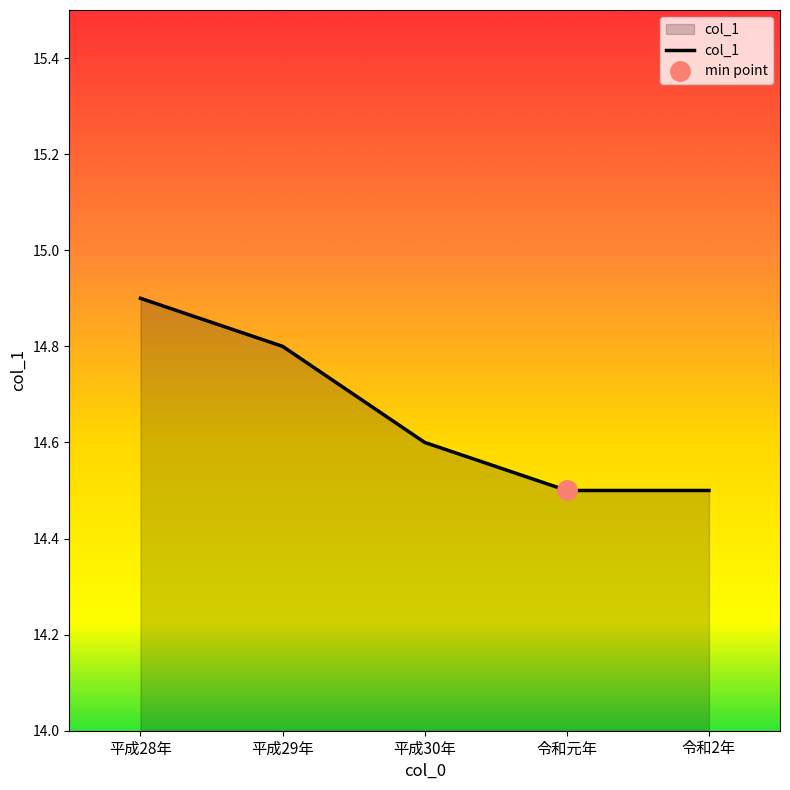

Reading right to left, list all the values displayed in this chart.

14.5	14.5	14.6	14.8	14.9